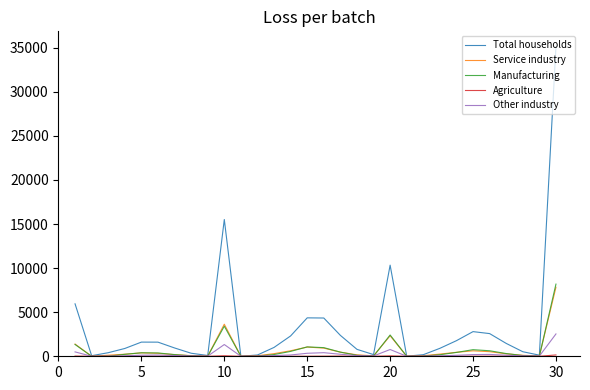

Which series has the largest range (max minus min)?

Total households